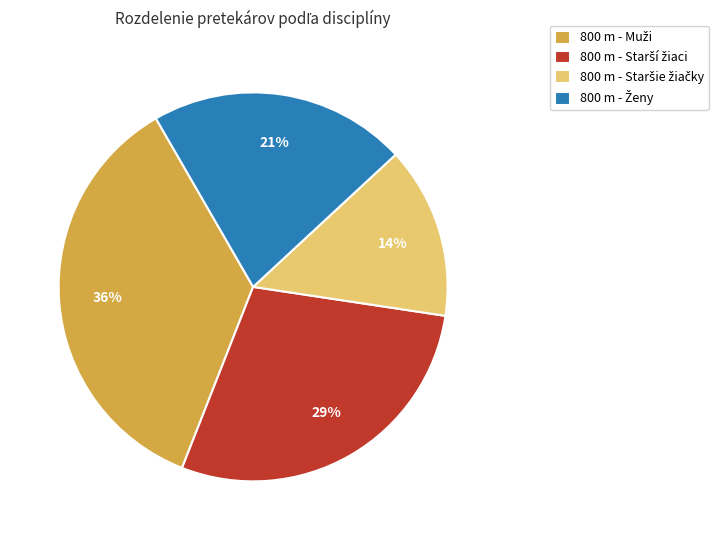

Is there any slice that represents more than half of the pie?

No